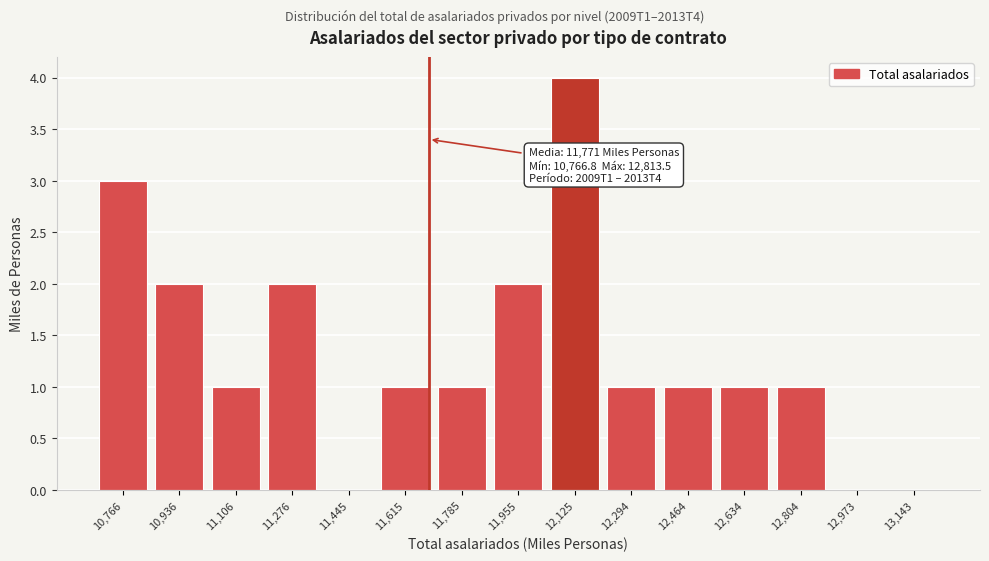

Reading right to left, extract all data points from this chart.

13,143=0	12,973=0	12,804=1	12,634=1	12,464=1	12,294=1	12,125=4	11,955=2	11,785=1	11,615=1	11,445=0	11,276=2	11,106=1	10,936=2	10,766=3